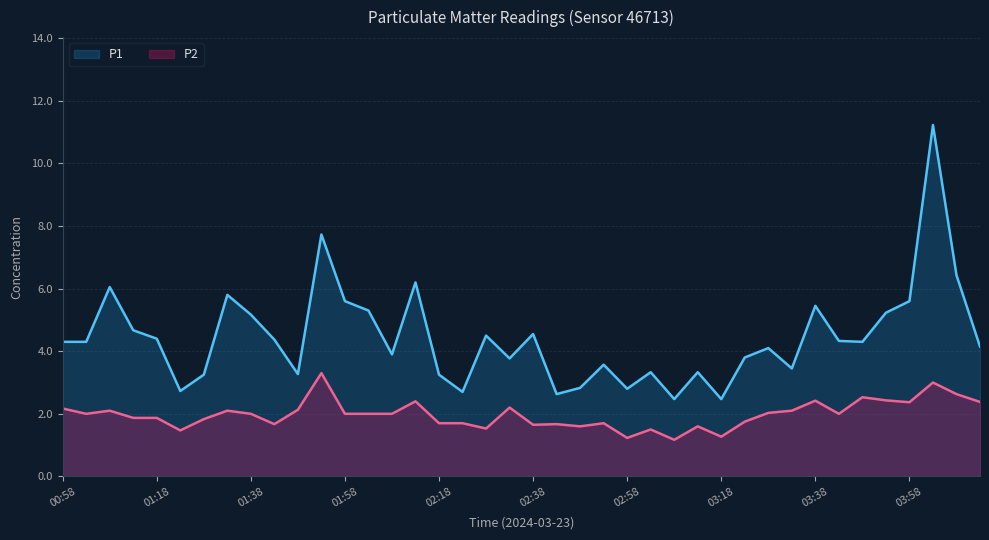

What is the label of the 30th point from the right?

01:48